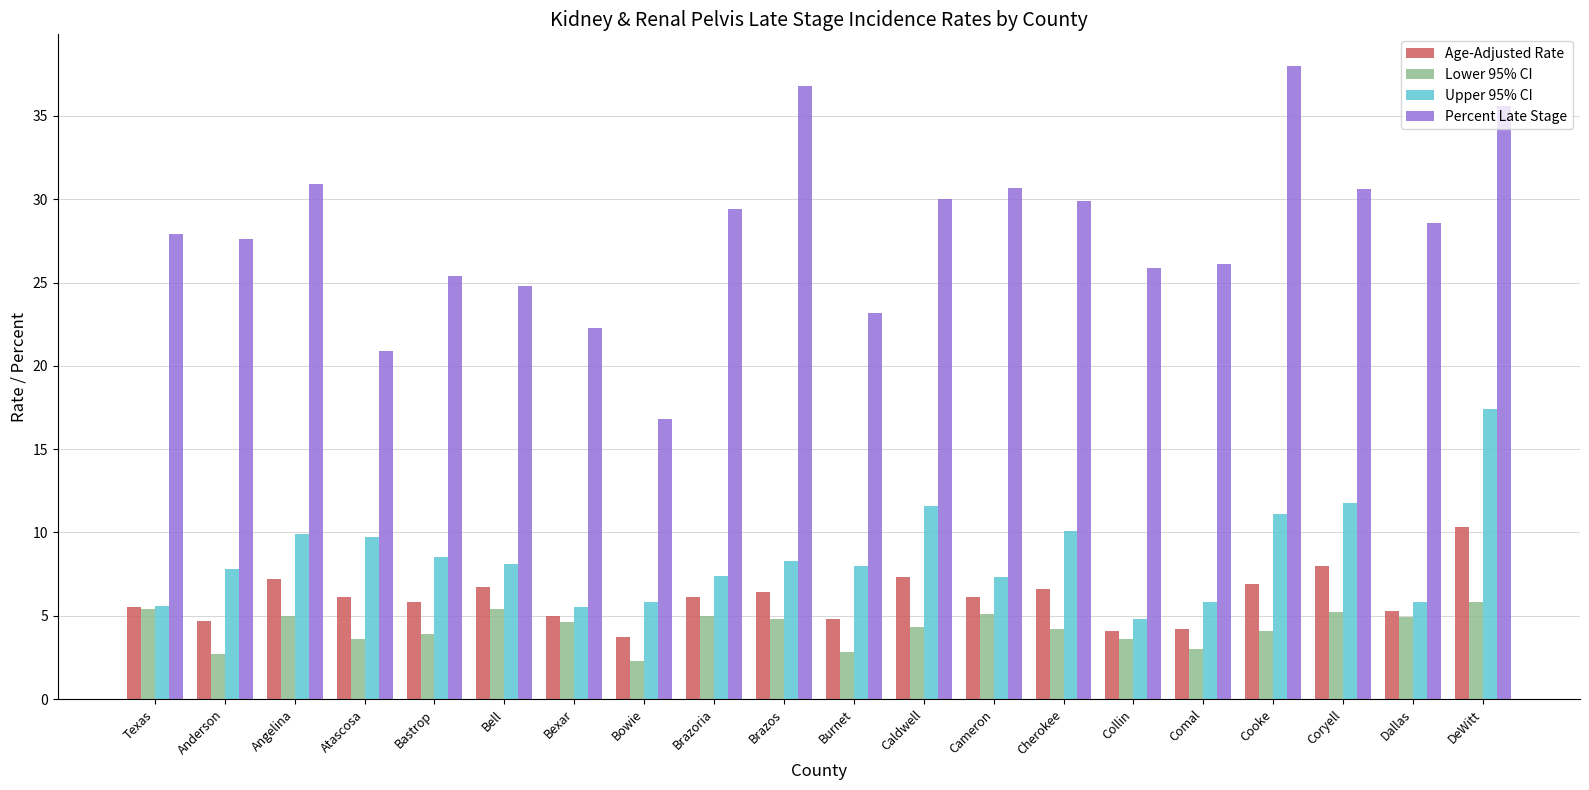

True or false: Lower 95% CI has a value of 4.1 at Burnet.

False